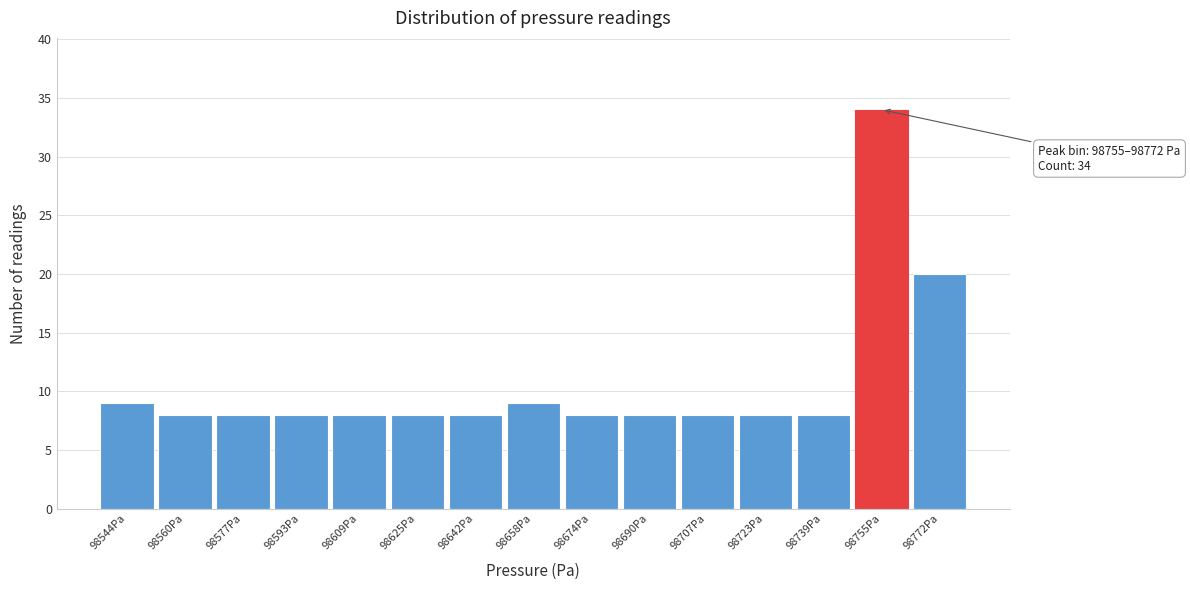

Reading left to right, extract all data points from this chart.

9	8	8	8	8	8	8	9	8	8	8	8	8	34	20